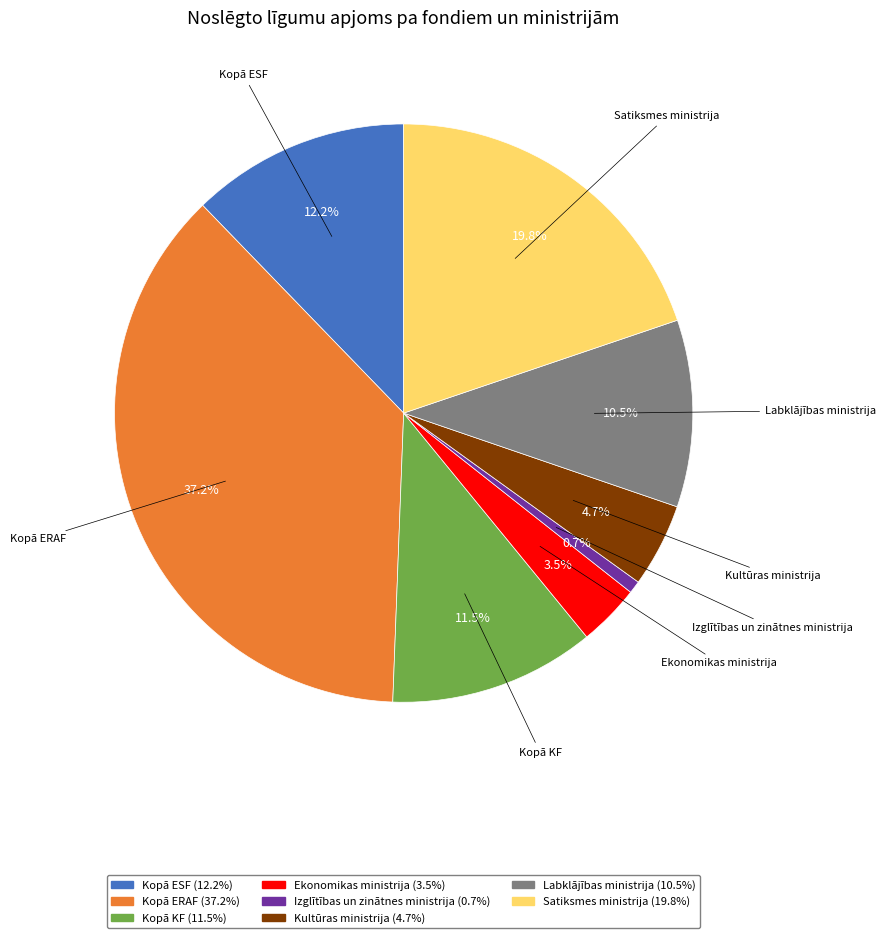

Is the sum of Ekonomikas ministrija and Kopā ESF greater than half?

No